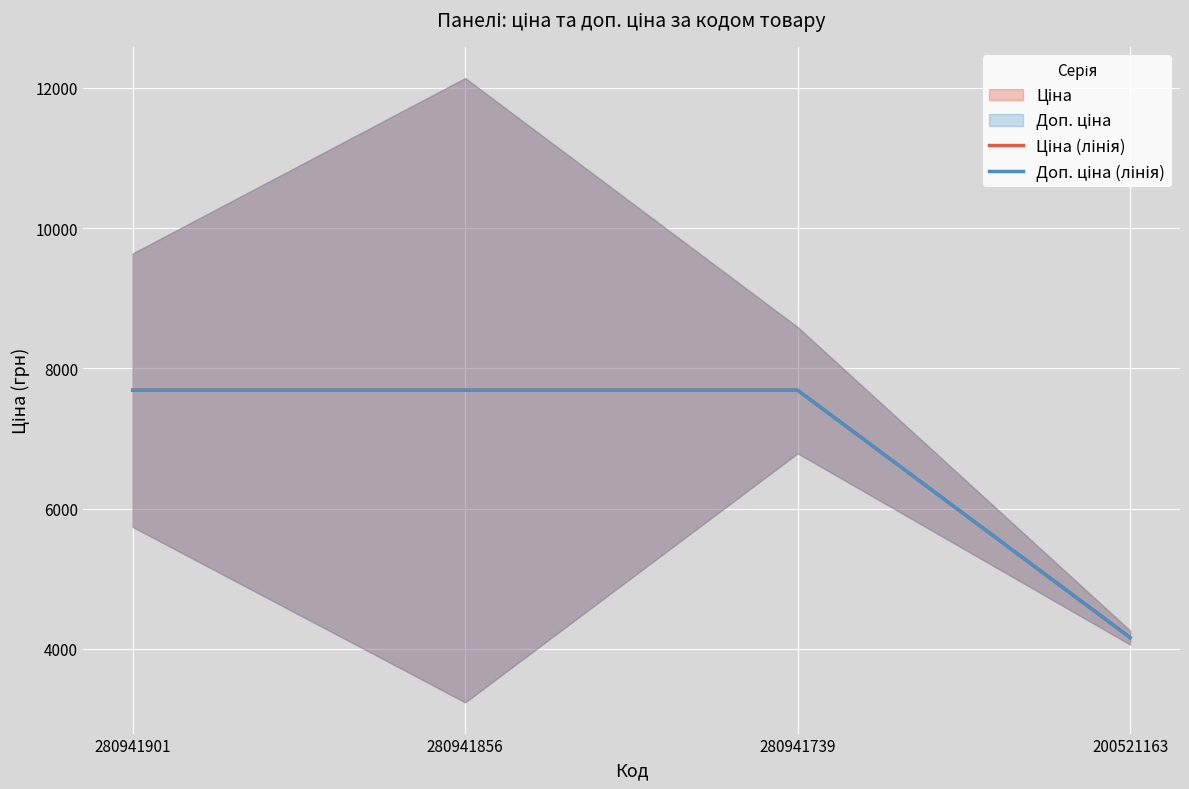

List the series in order of their peak value, lowest first.

Ціна (лінія), Доп. ціна (лінія)